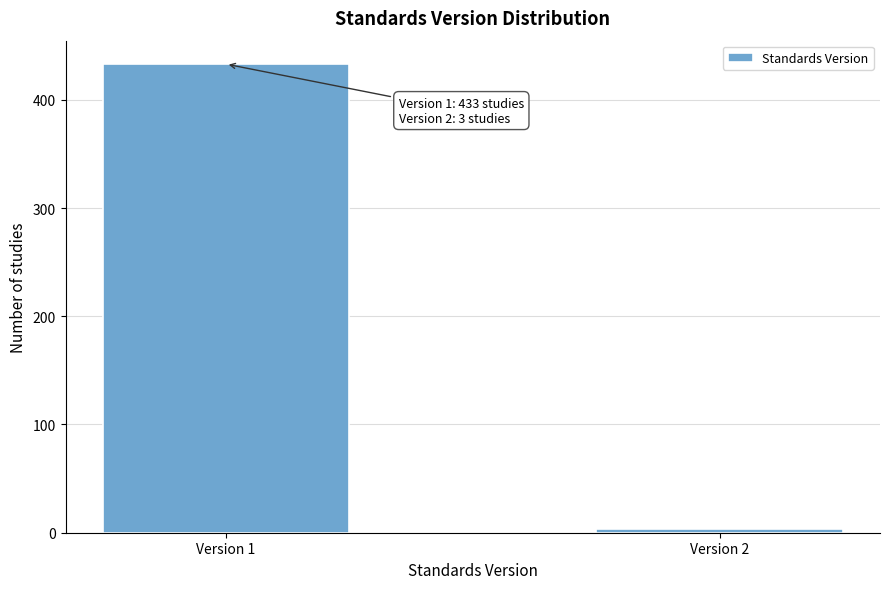

Reading right to left, what are all the values shown in this chart?

Version 2=3	Version 1=433